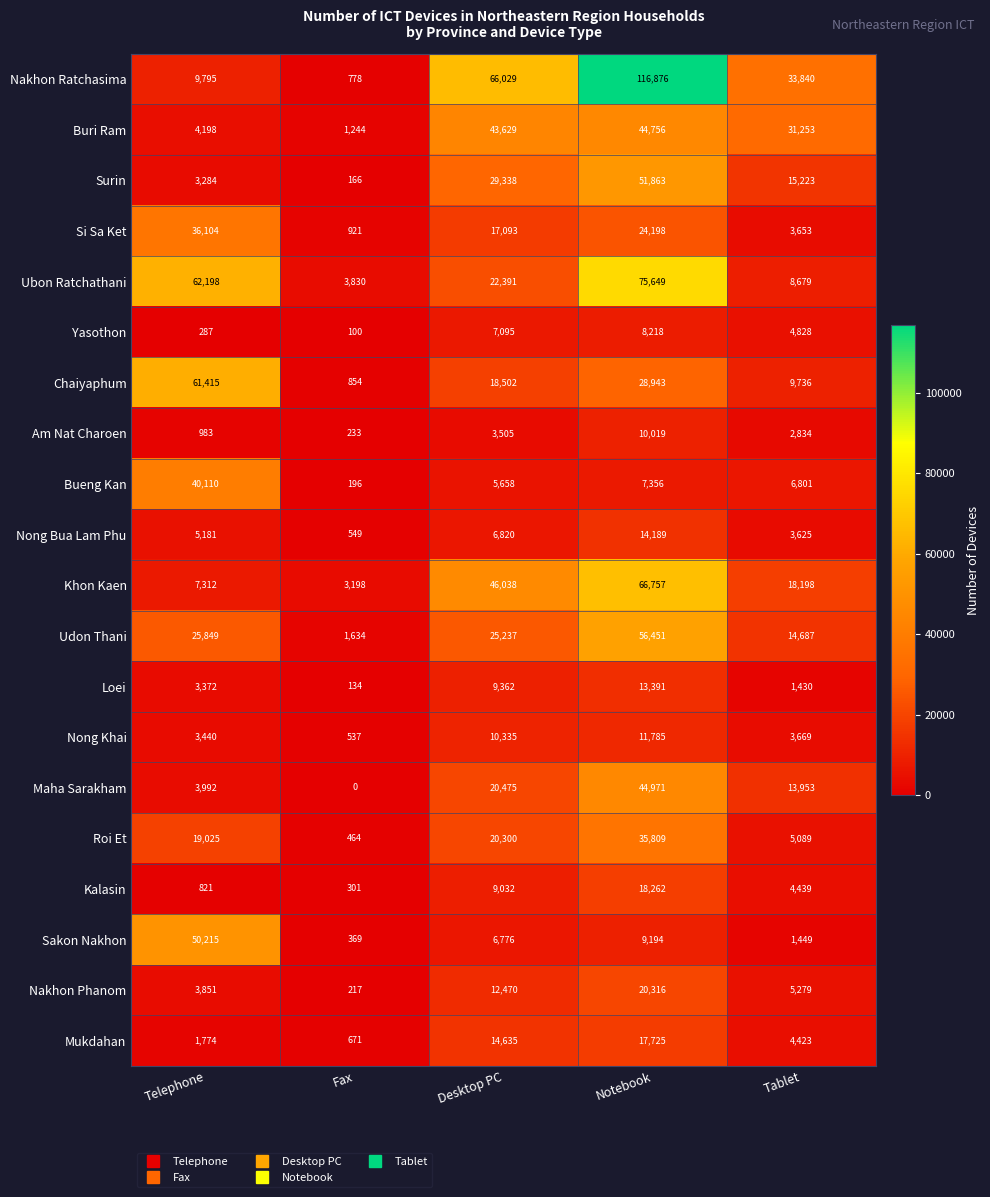

Which category has the lowest value across all series?

Fax